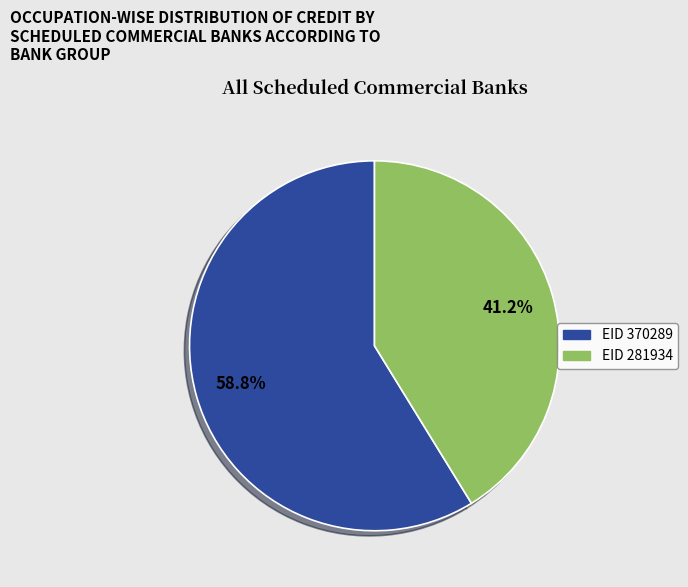

Is there a majority slice in this chart?

Yes